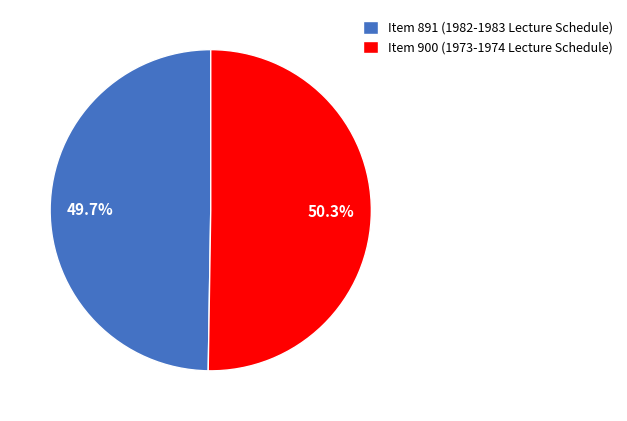

Rank the categories by value from lowest to highest.

Item 891 (1982-1983 Lecture Schedule), Item 900 (1973-1974 Lecture Schedule)